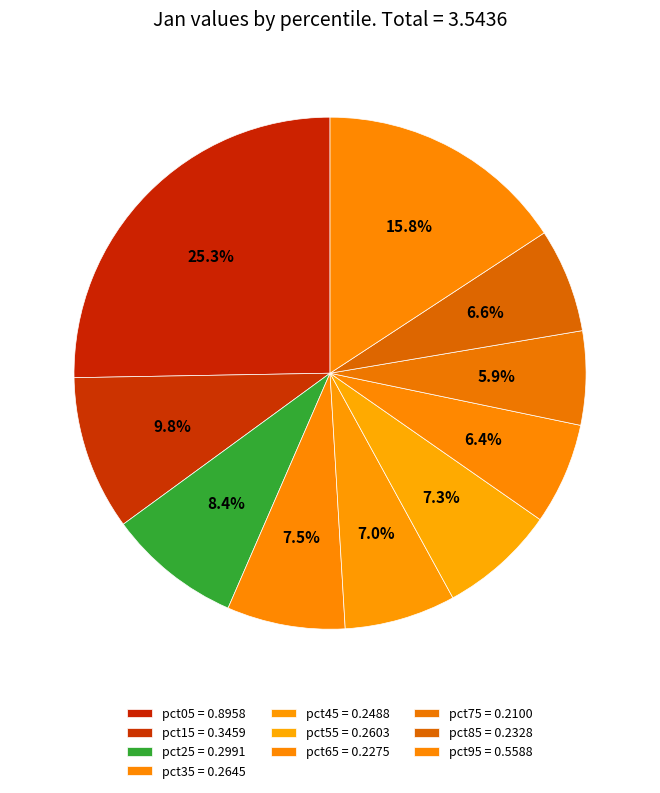

How many segments does this pie chart have?

10